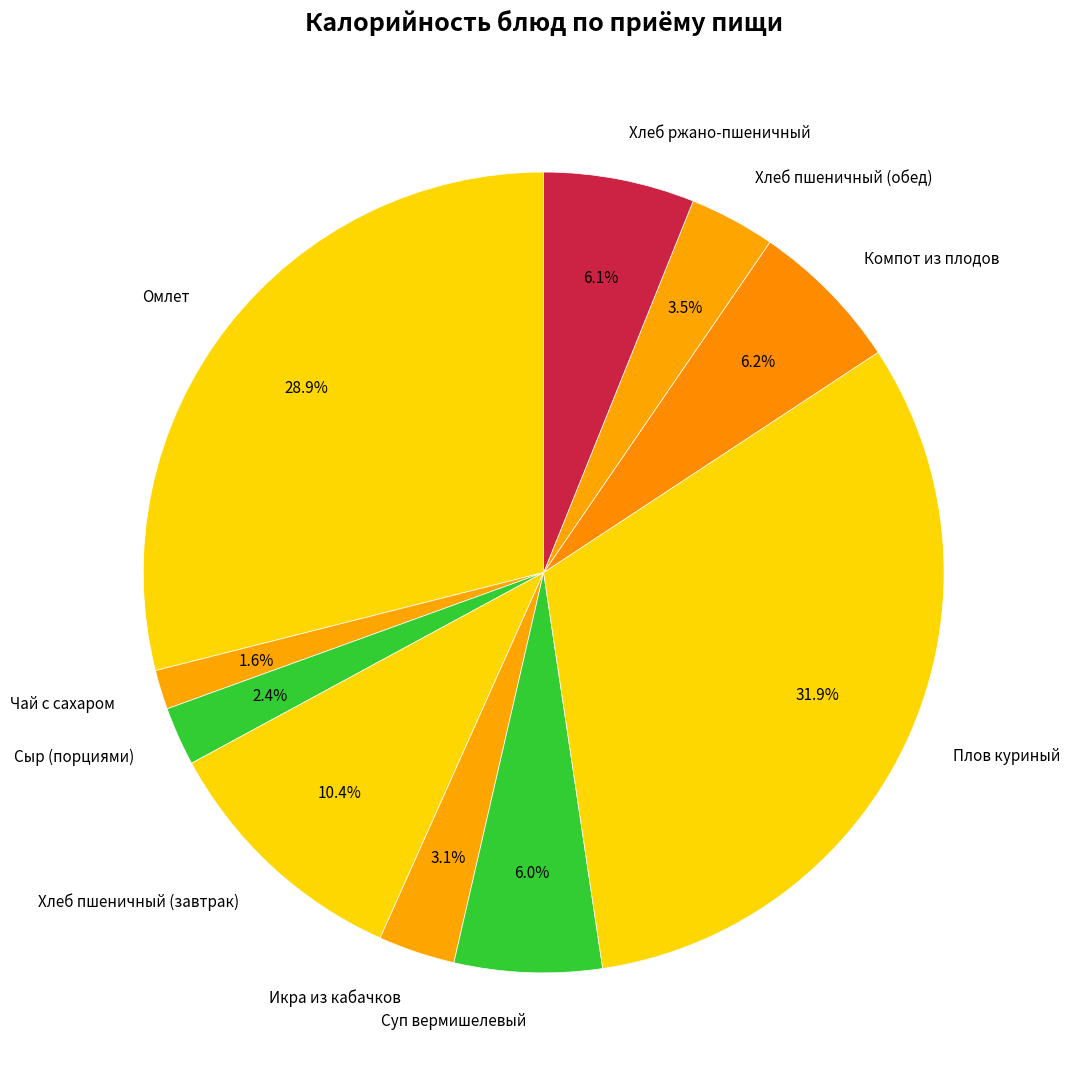

The Хлеб ржано-пшеничный slice represents 6% of the pie. True or false?

True